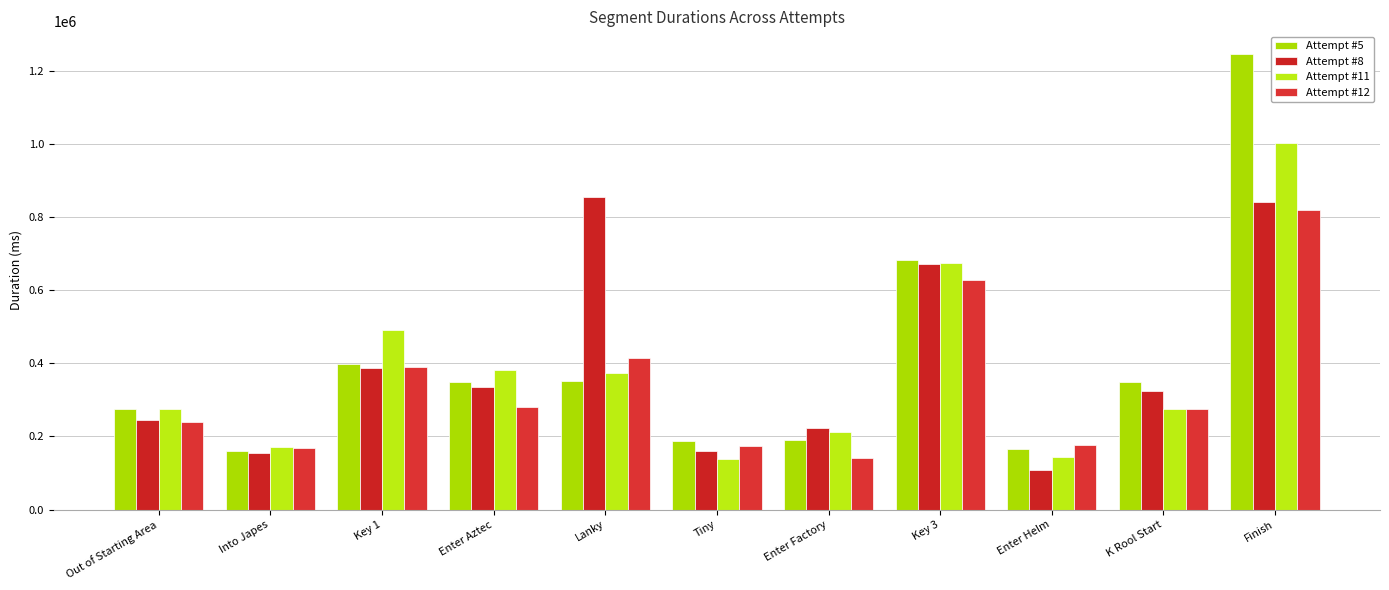

What is the label of the 10th bar from the left?

K Rool Start